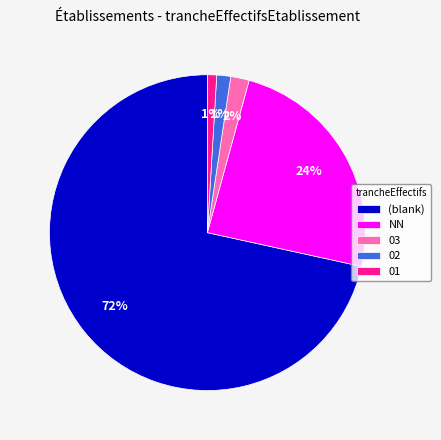

Is there a majority slice in this chart?

Yes